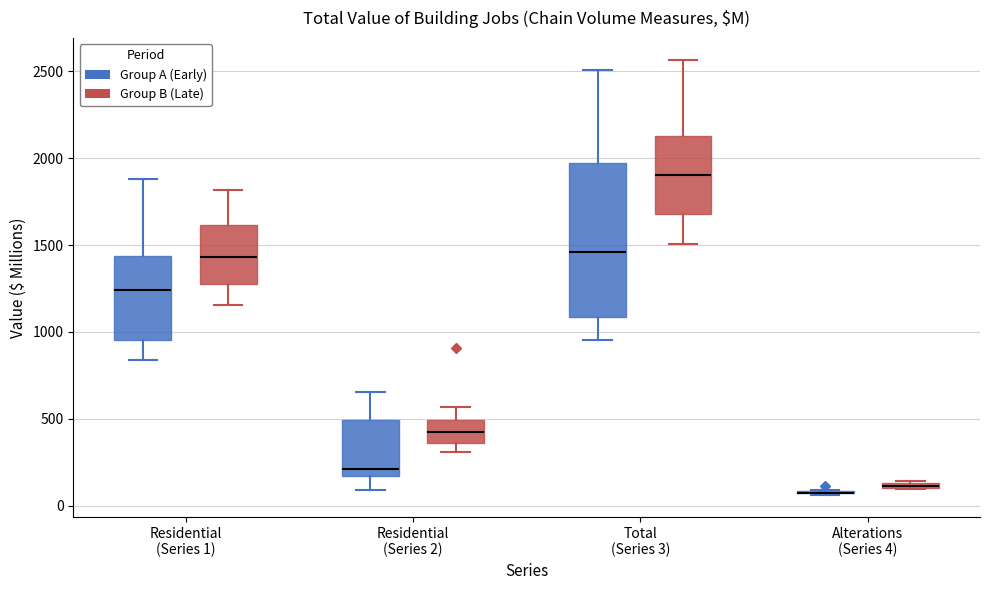

Where does the lower whisker of the box for Residential (Series 1) (Group A (Early)) end on the y-axis? The values are not printed on the chart, so give them approximately, as read against the axis.

850